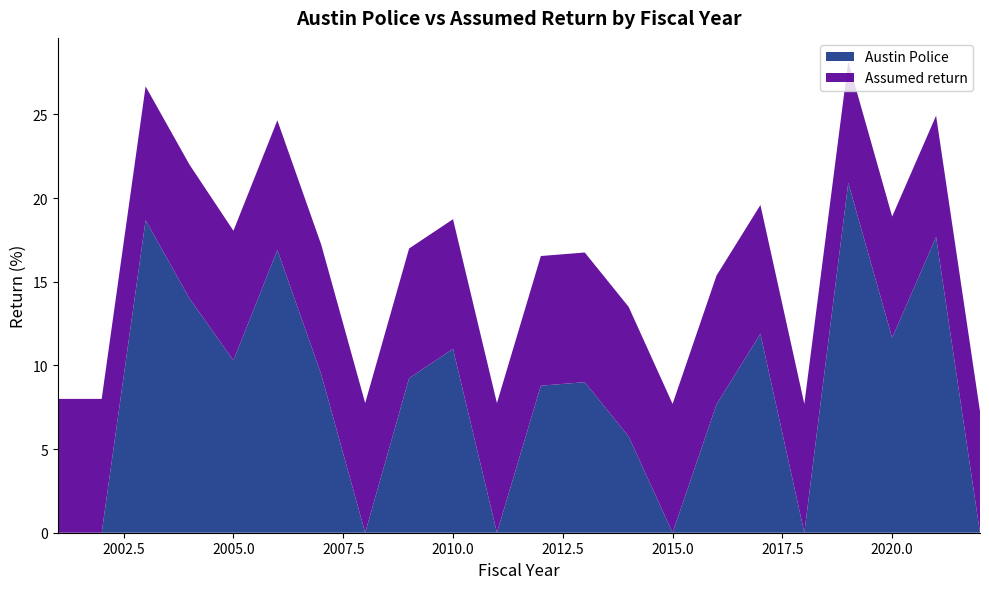

Reading right to left, list all the values displayed in this chart.

Austin Police: -11.5	17.7	11.7	20.9	-6.2	11.9	7.7	-1.1	5.8	9.0	8.8	-3.2	11.0	9.2	-25.8	9.5	16.9	10.3	14.0	18.7	-7.6	-4.4
Assumed return: 7.2	7.2	7.2	7.2	7.7	7.7	7.7	7.7	7.8	7.8	7.8	7.8	7.8	7.8	7.8	7.8	7.8	7.8	8.0	8.0	8.0	8.0